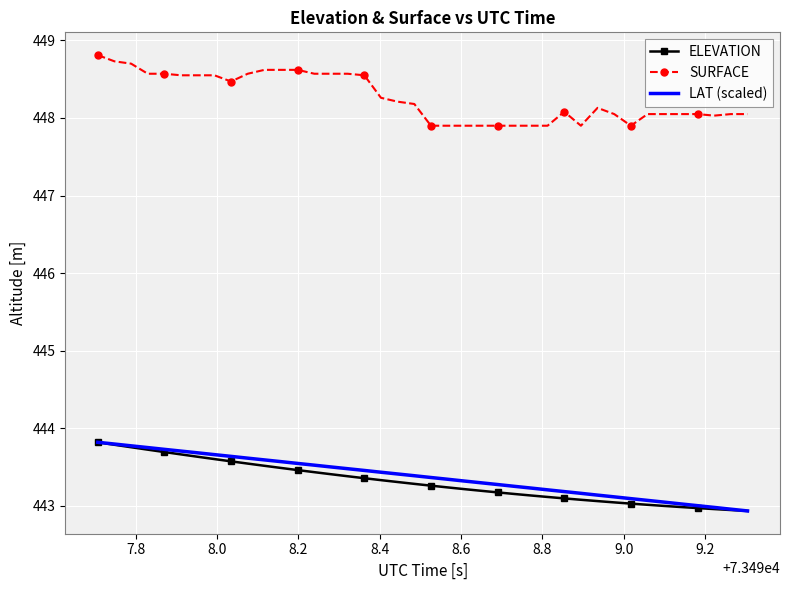

True or false: ELEVATION and SURFACE cross at least once.

False